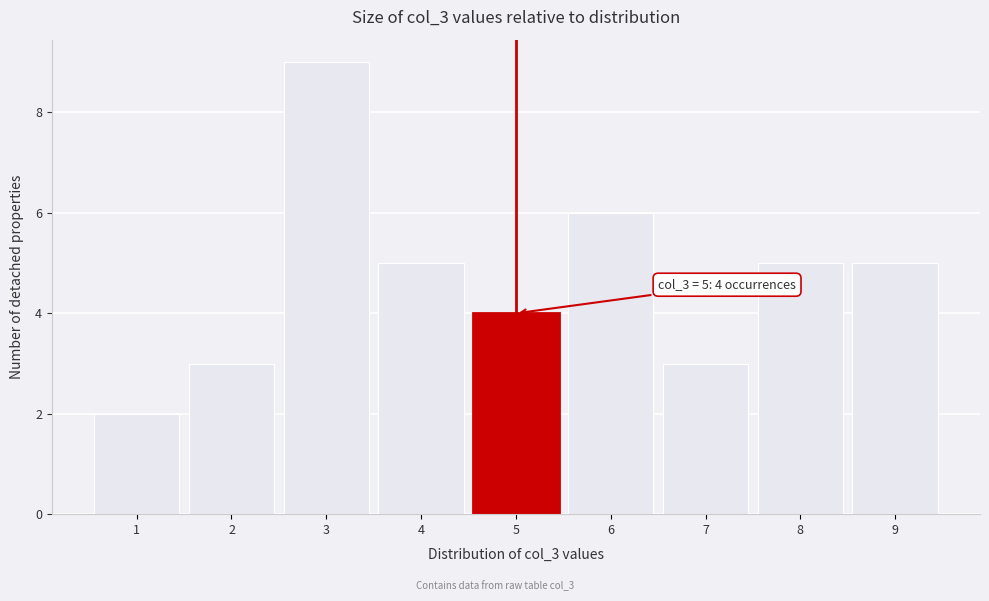

Which range on the x-axis has the tallest bar?

2.5 to 3.5